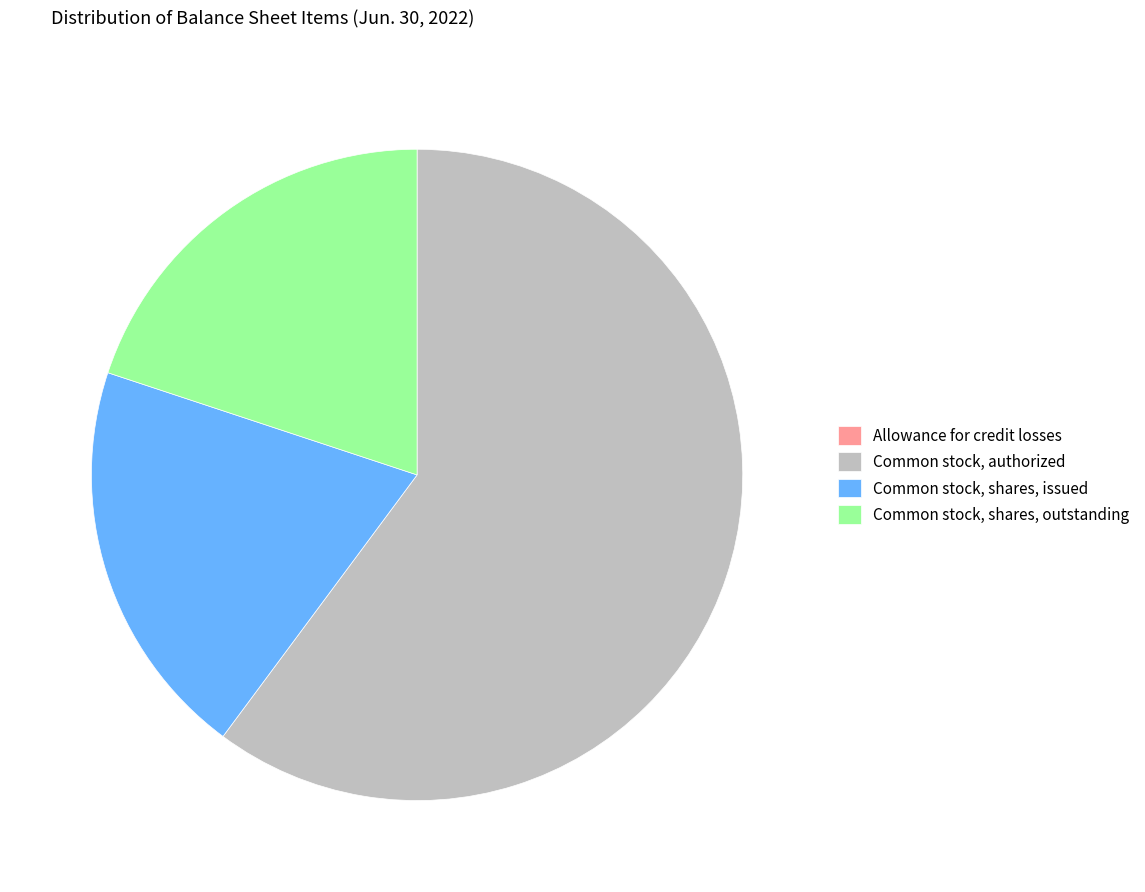

The Common stock, authorized slice represents 66% of the pie. True or false?

False